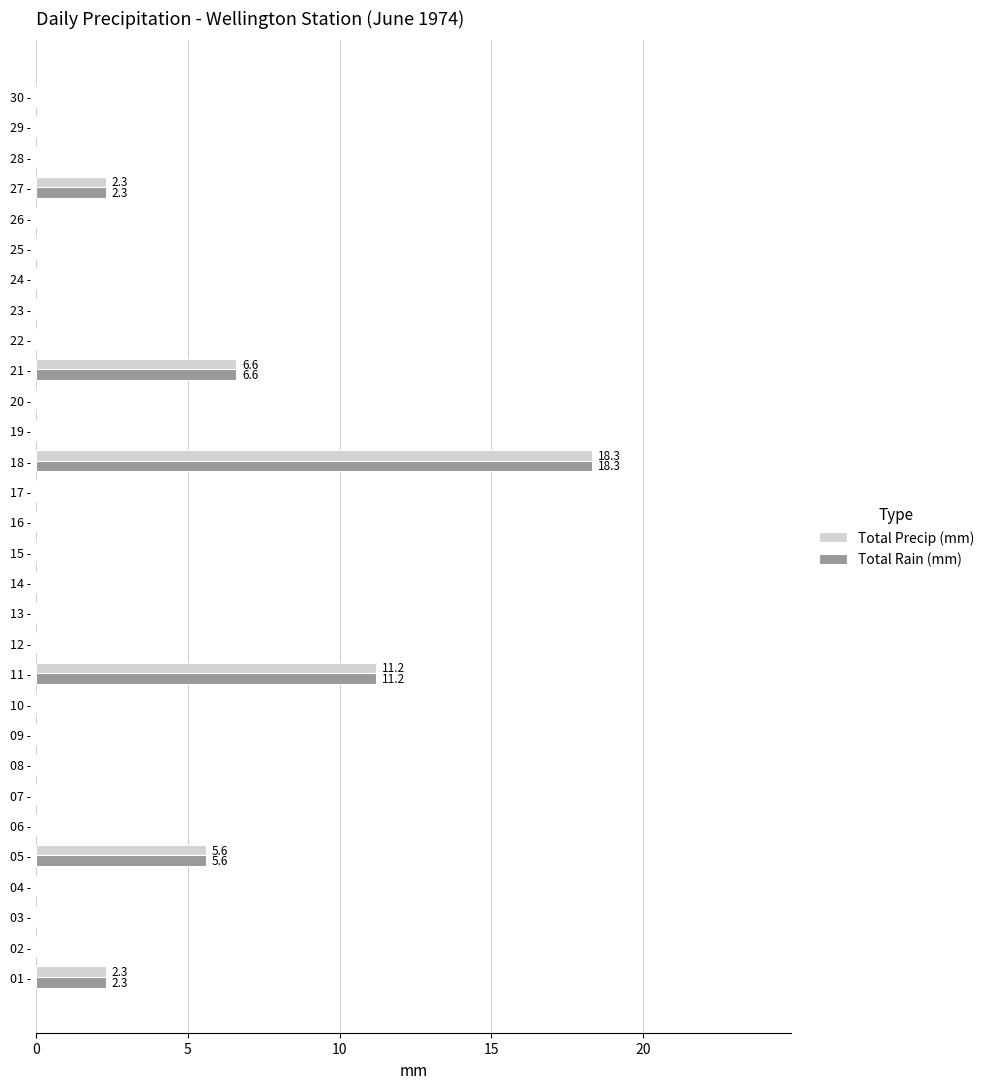

The value of Total Precip (mm) at 20 - is 0.0. True or false?

True